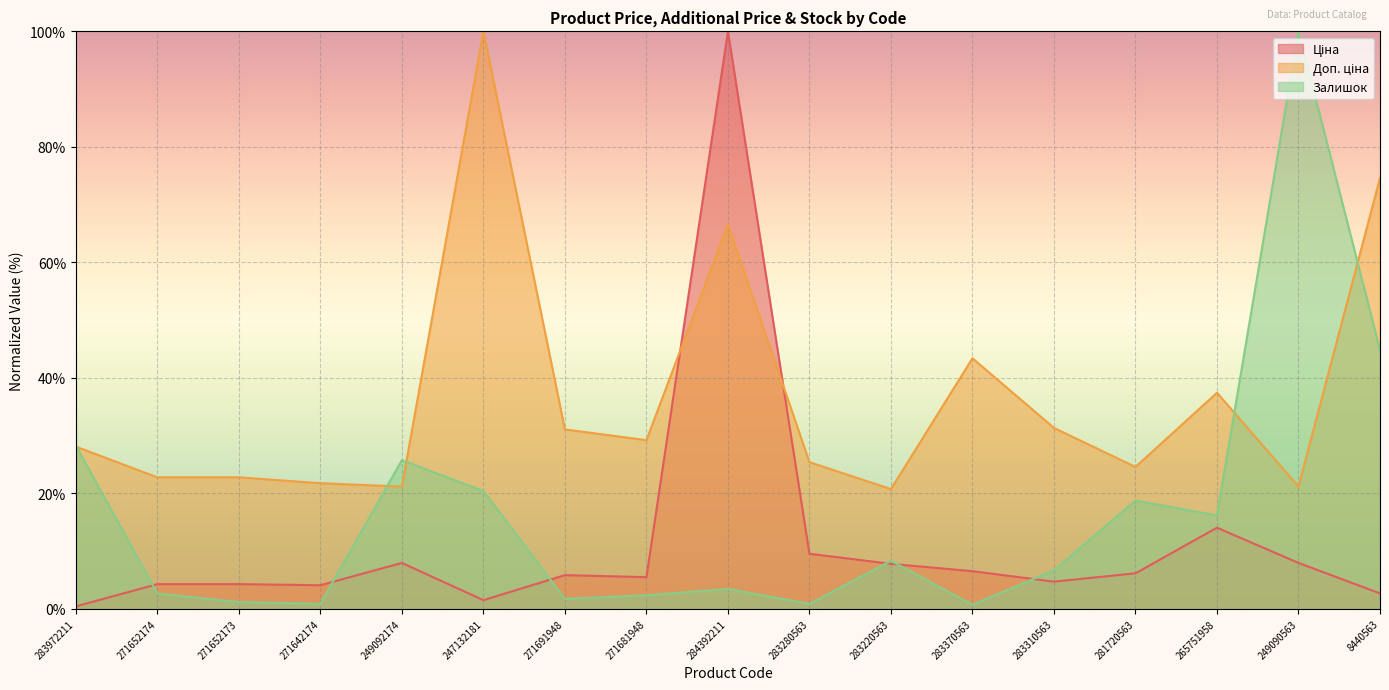

What is the label of the 3rd point from the left?

271652173